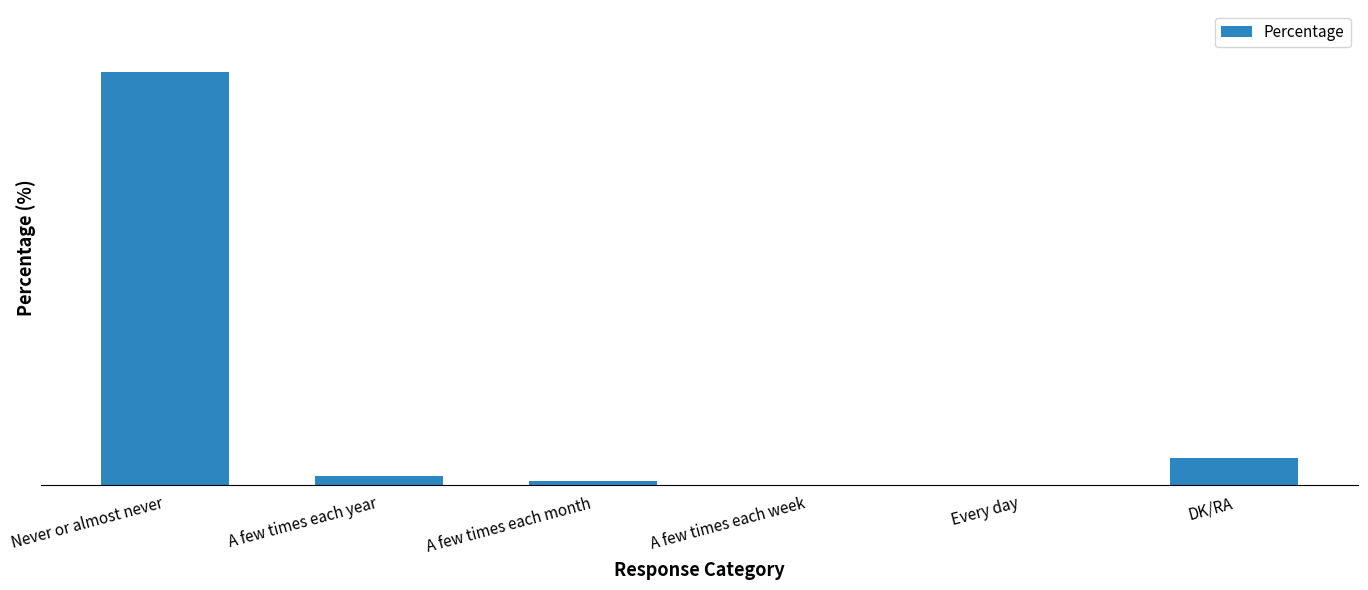

What is the change in value from Every day to DK/RA?

+6